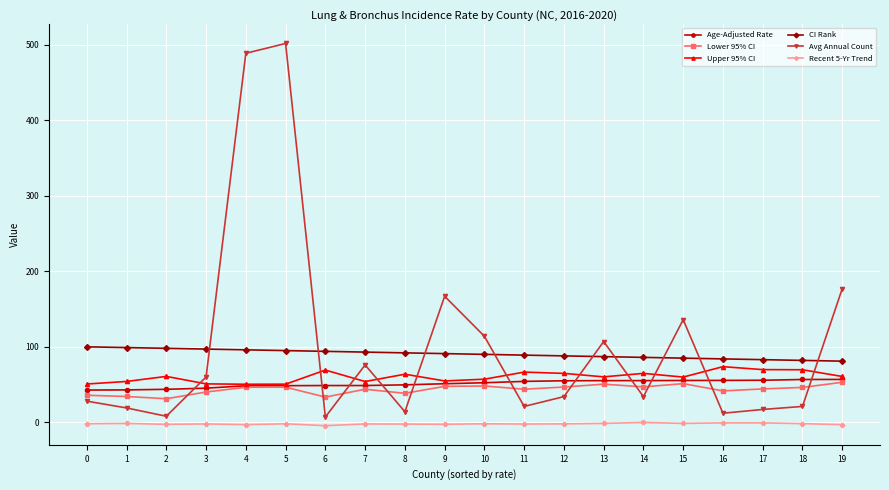

What are all the series names shown in the legend?

Age-Adjusted Rate, Lower 95% CI, Upper 95% CI, CI Rank, Avg Annual Count, Recent 5-Yr Trend